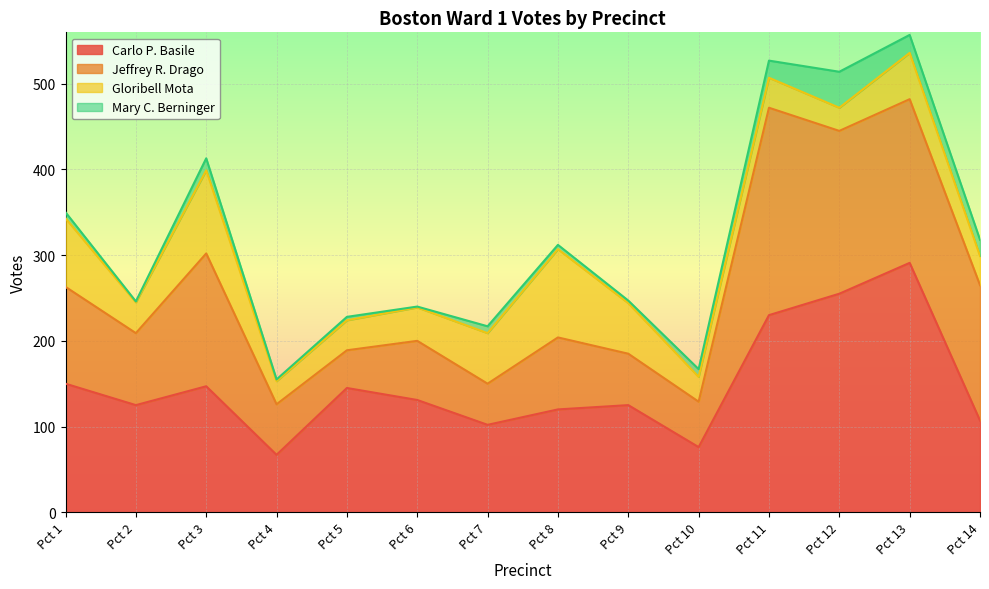

The value of Gloribell Mota at Pct 3 is 97. True or false?

True